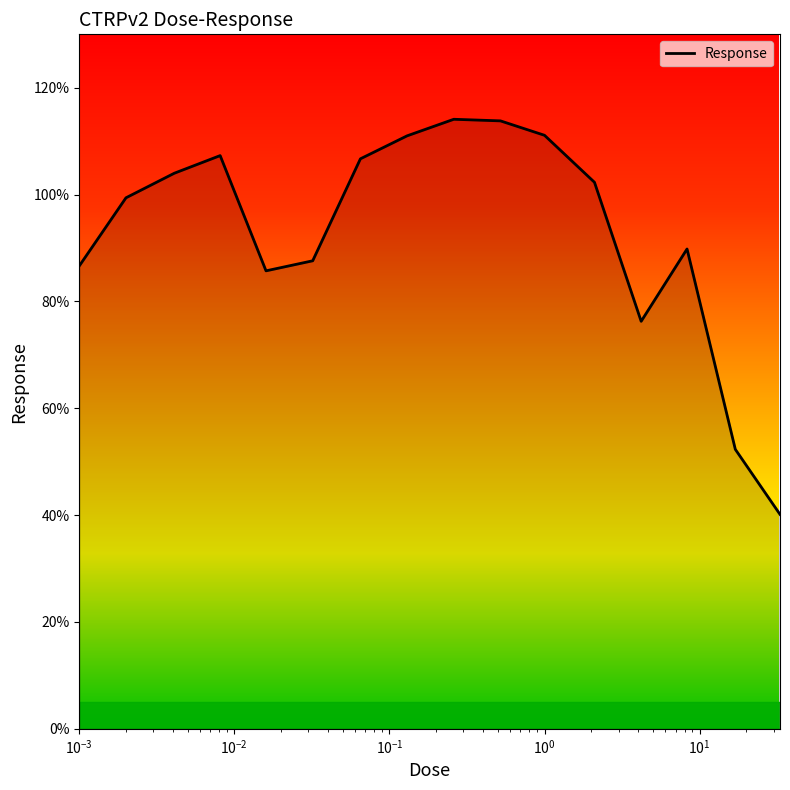

Count the number of data series in this chart.

1